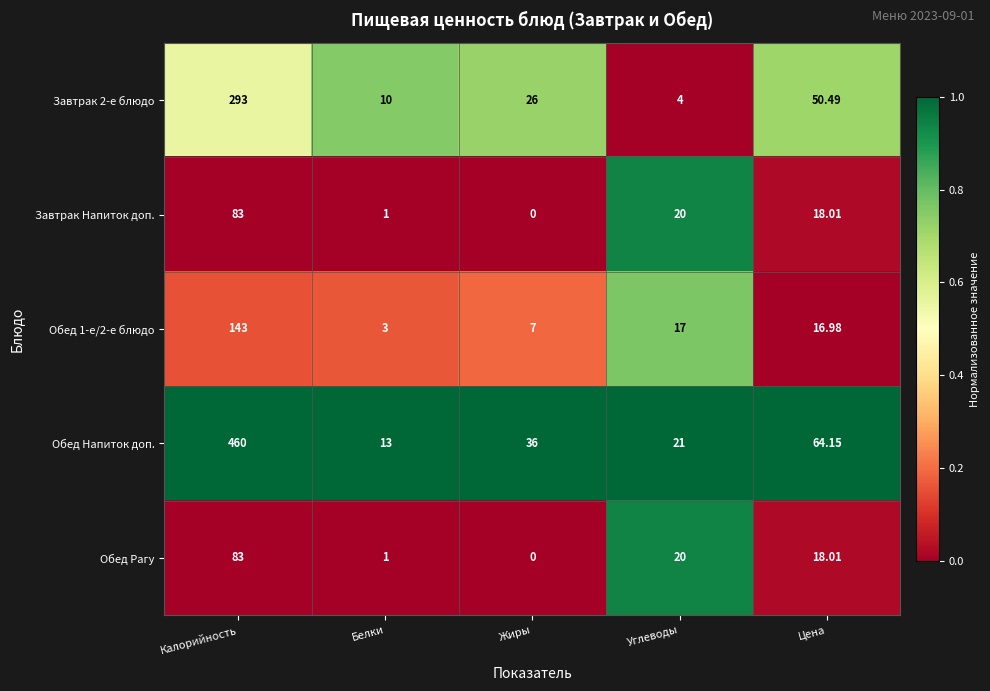

At which label does Завтрак 2-е блюдо reach its peak?

Калорийность